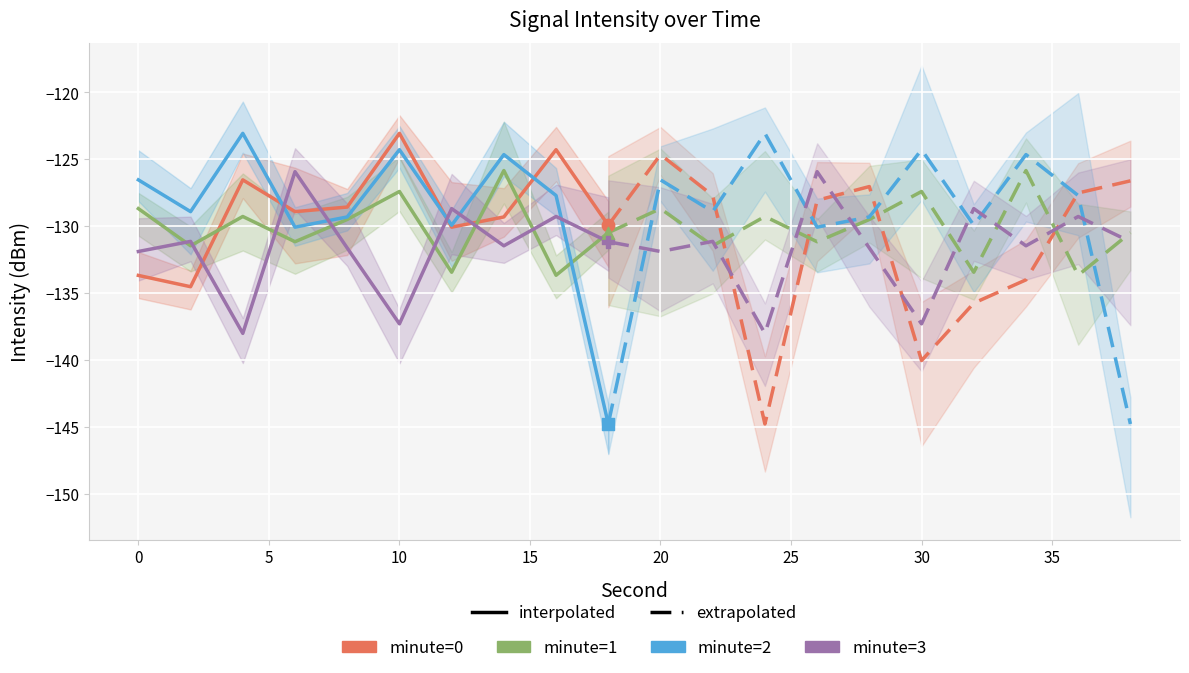

What are all the series names shown in the legend?

minute_0, minute_1, minute_2, minute_3